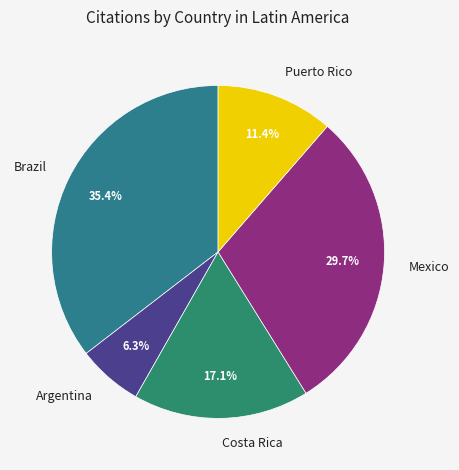

What percentage is NOT represented by Mexico?

70.3%